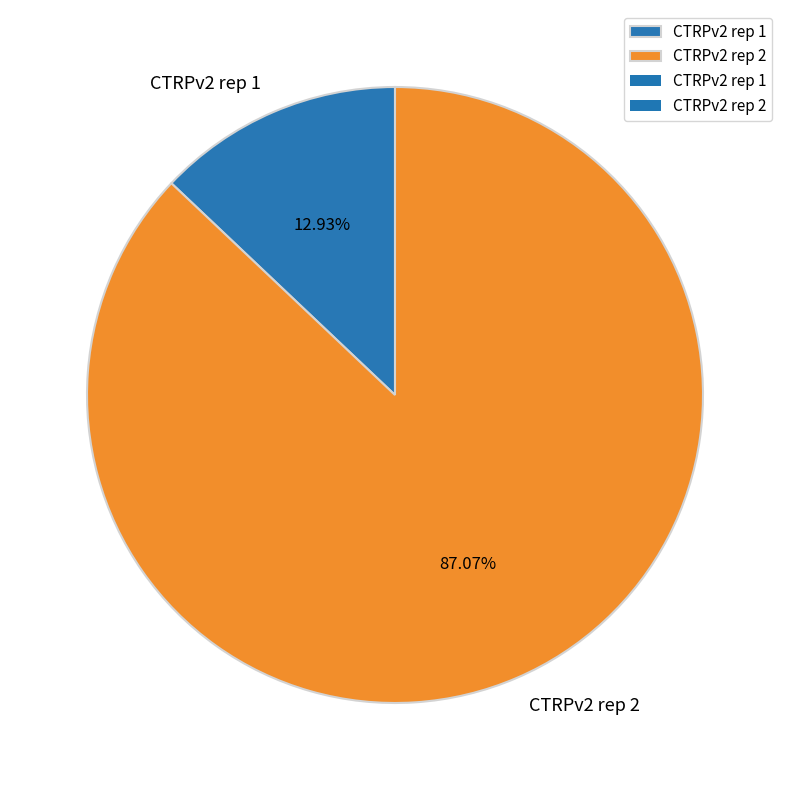

Which category has the biggest portion of the pie?

CTRPv2 rep 2